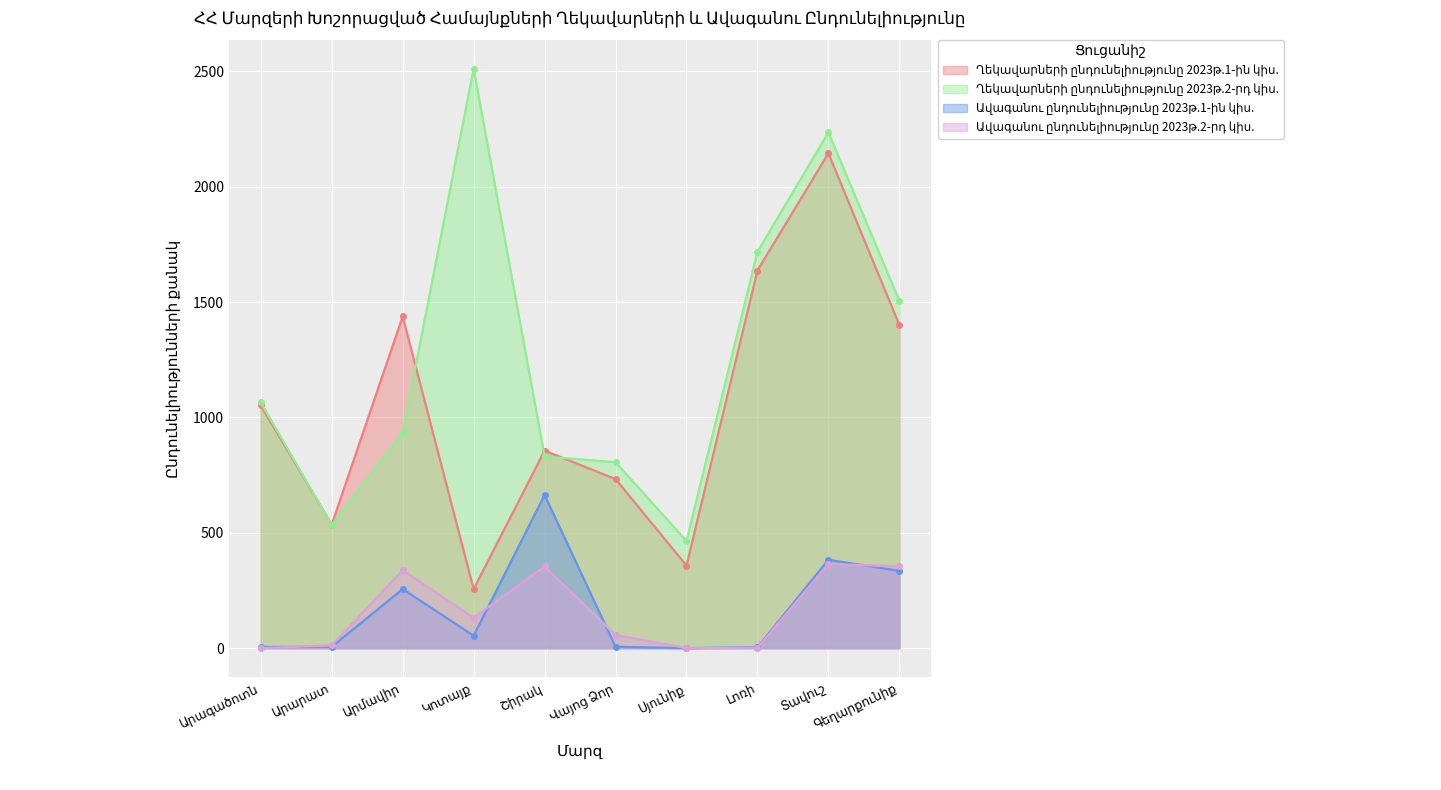

How many lines are shown in the chart?

4